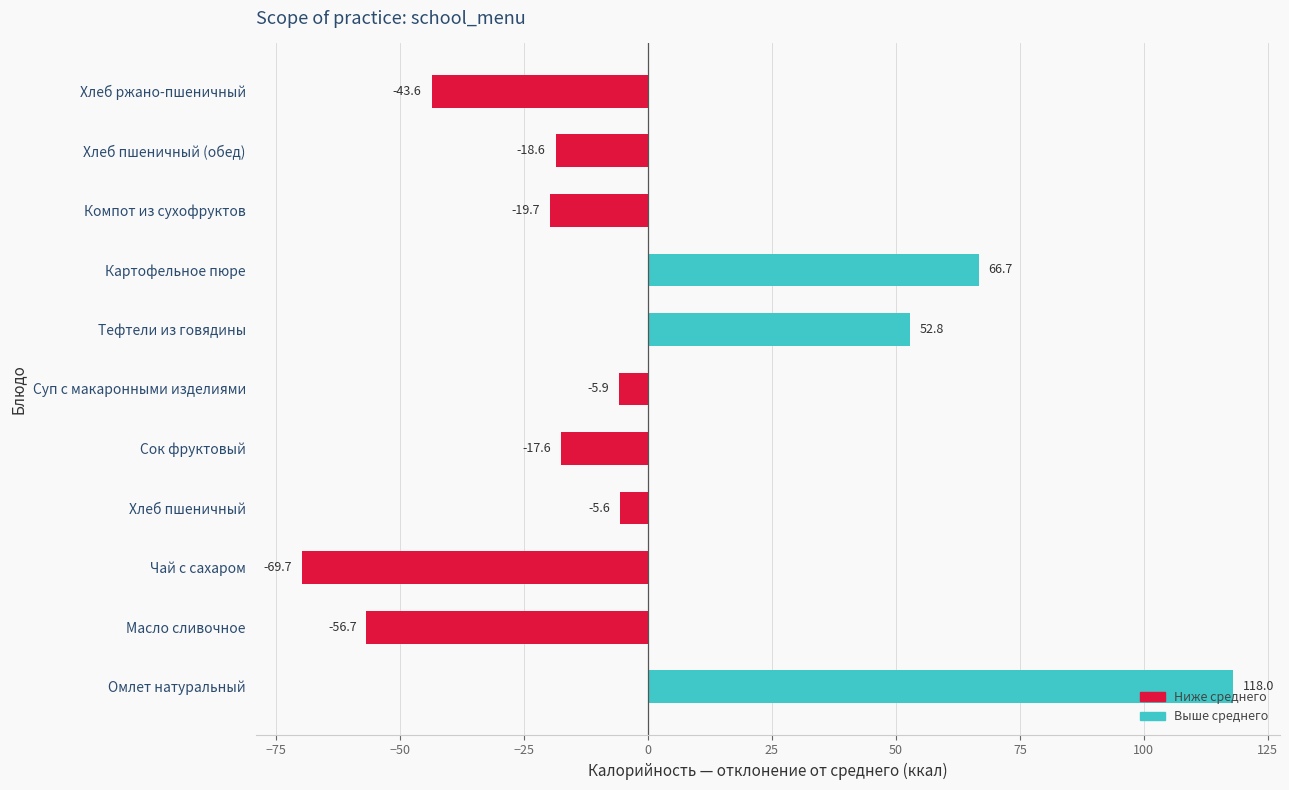

How many bars are there in total?

11